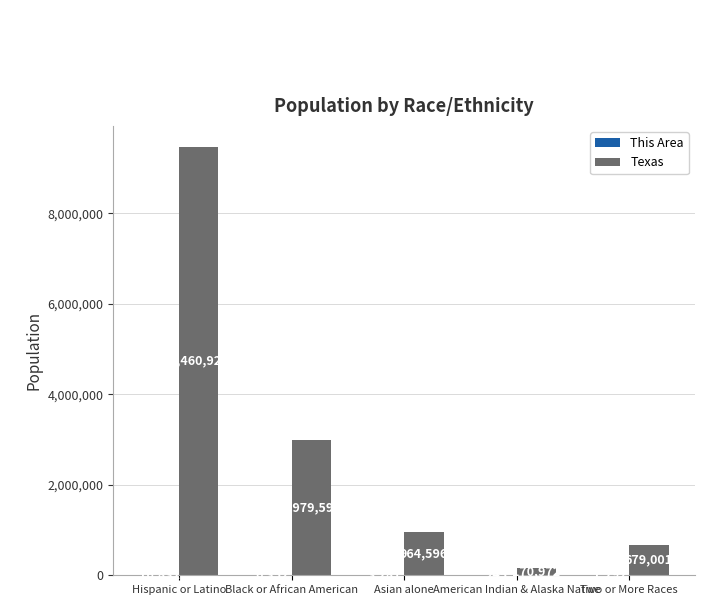

How many groups of bars are there?

5